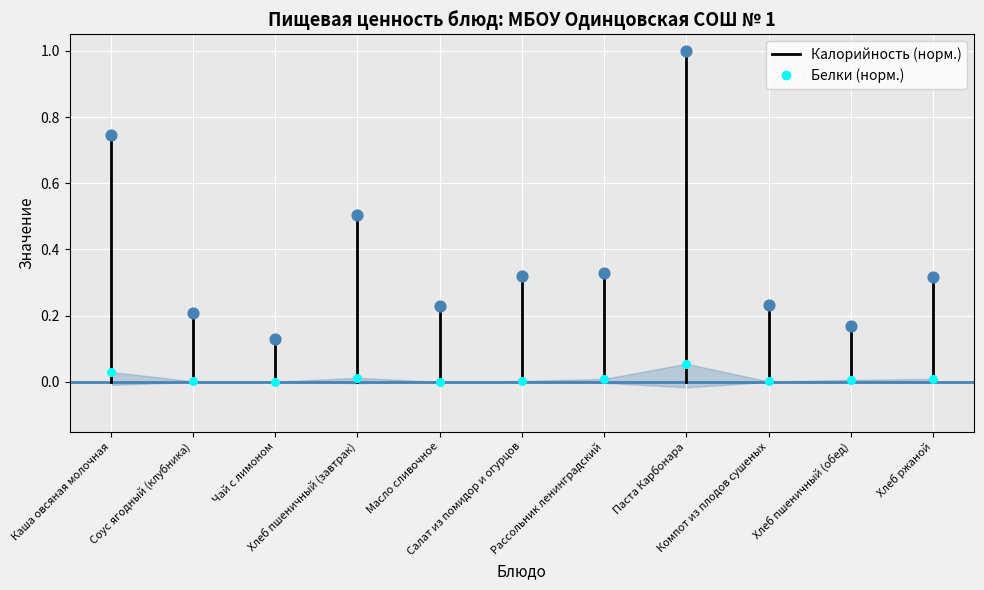

Between Чай с лимоном and Хлеб ржаной, which is larger?

Хлеб ржаной